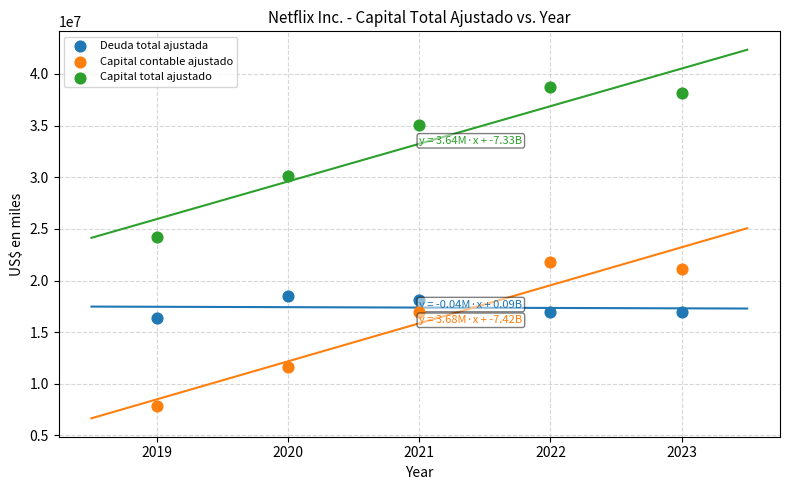

Which series contains the highest Y value?

Capital total ajustado